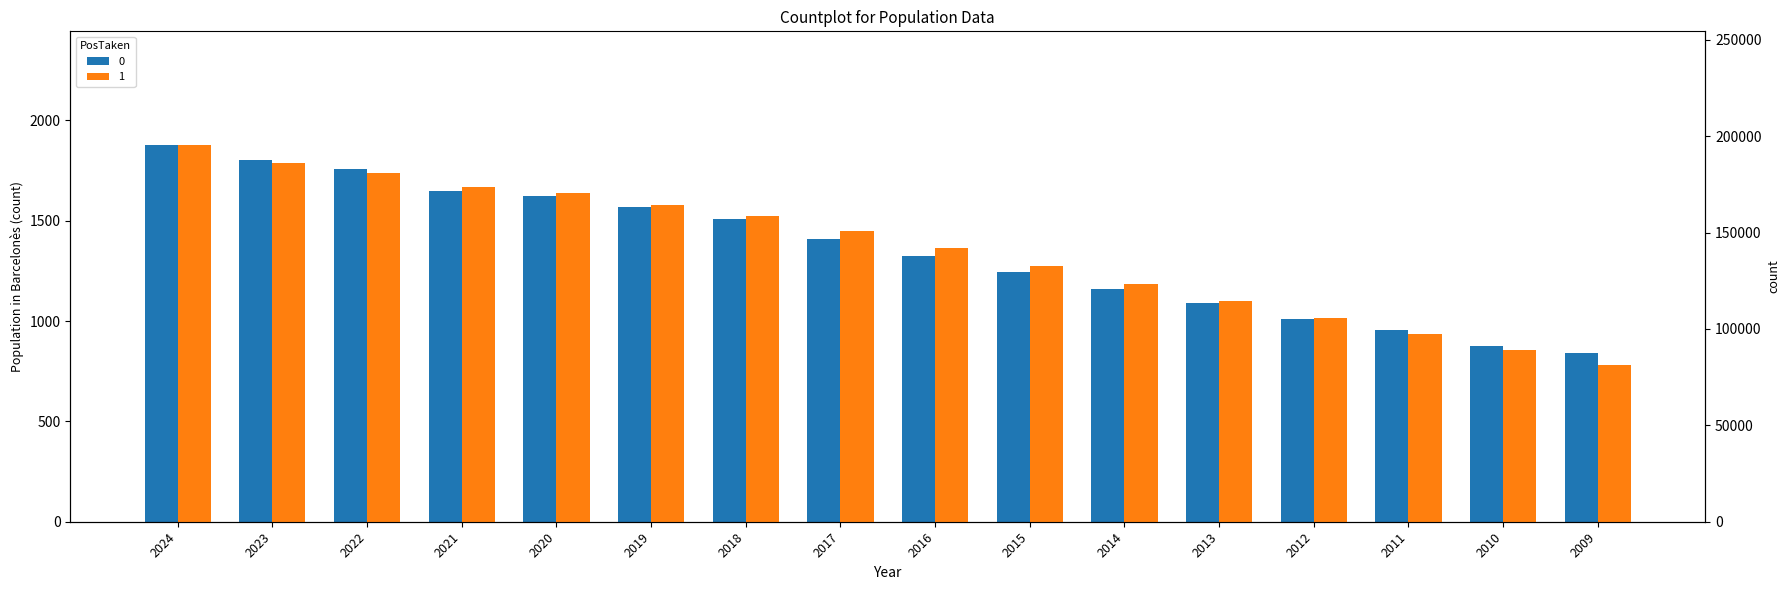

Which series changed the most between 2017 and 2010?

Population residing abroad (abs.)